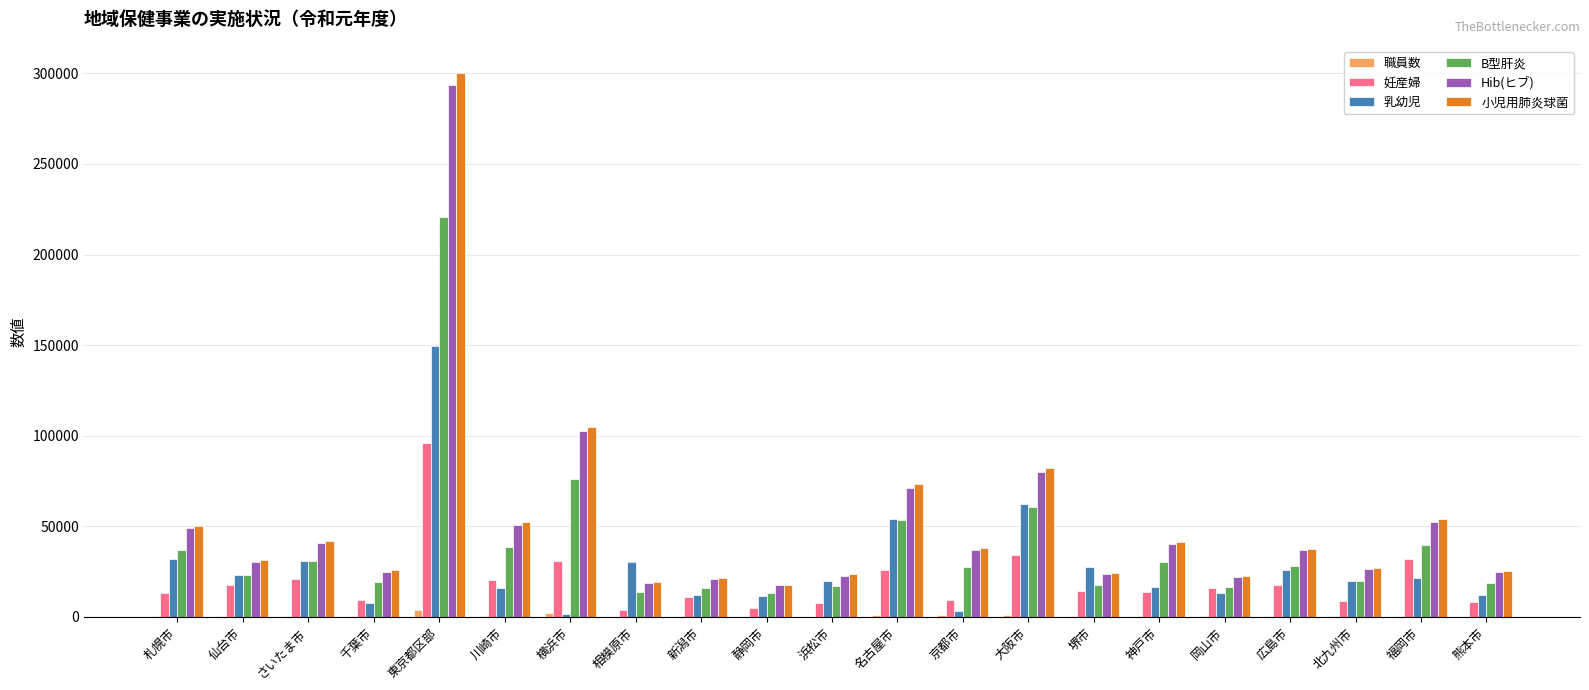

Between 札幌市 and 東京都区部, which series saw the biggest shift?

小児用肺炎球菌